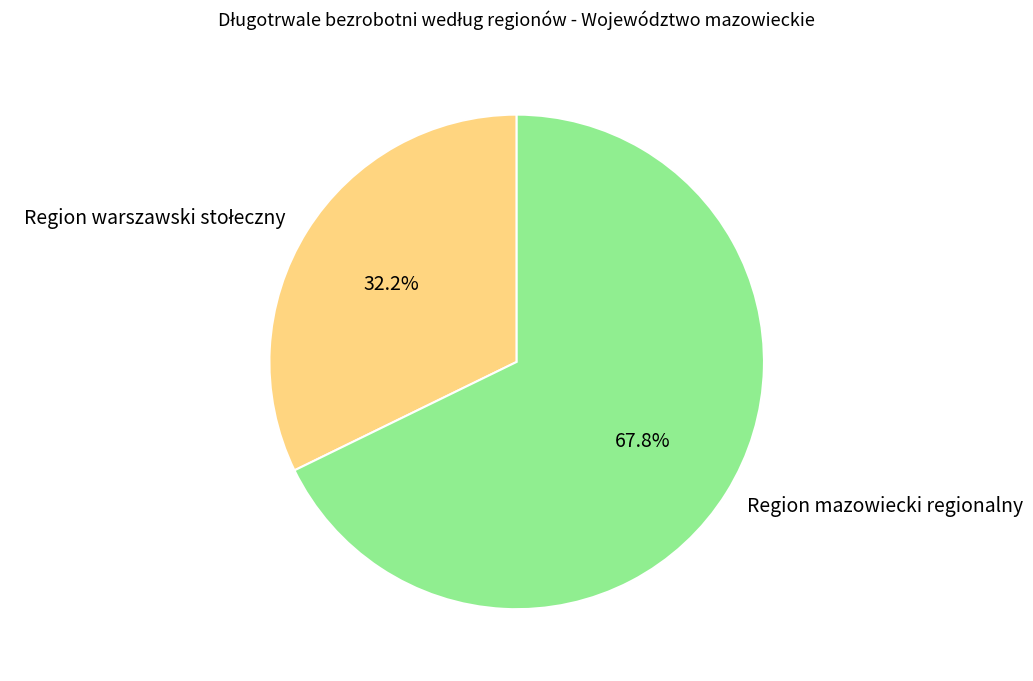

Which category has the biggest portion of the pie?

Region mazowiecki regionalny